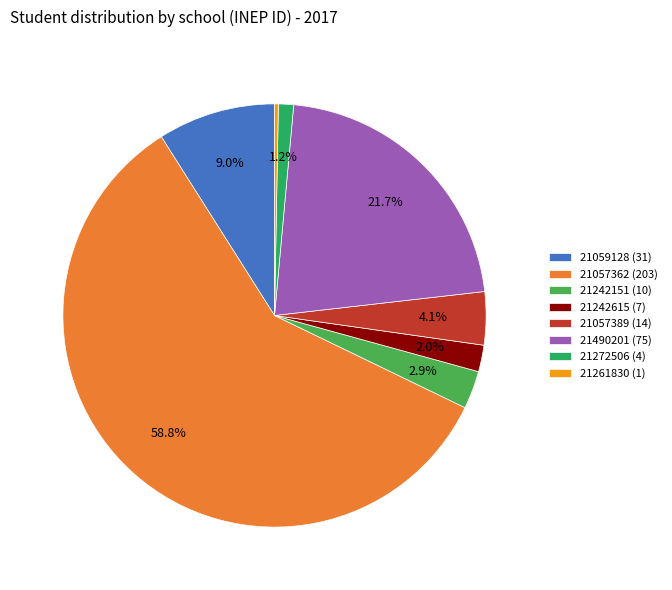

Which has a higher value, 21242151 (10) or 21490201 (75)?

21490201 (75)